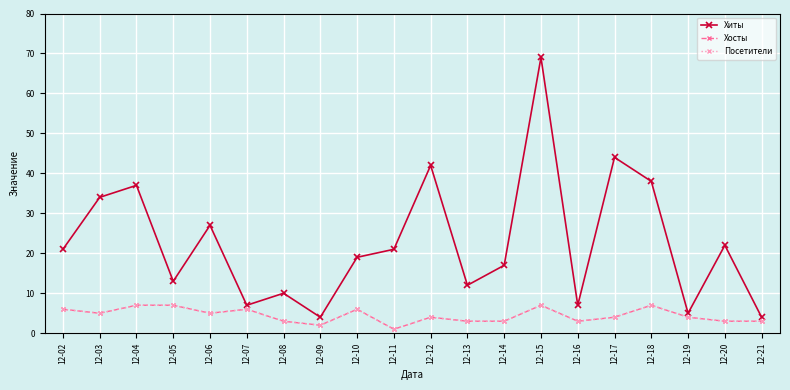

Is this an area chart (filled region under the line)?

No